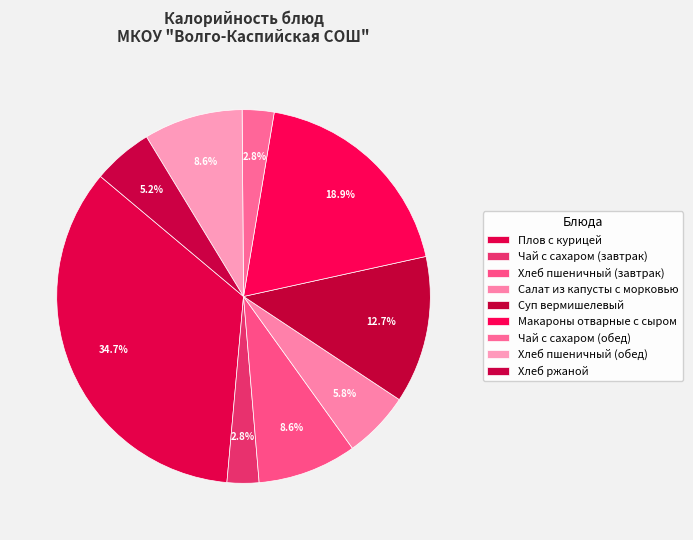

What is the ratio of the value at Салат из капусты с морковью to the value at Плов с курицей?

0.2